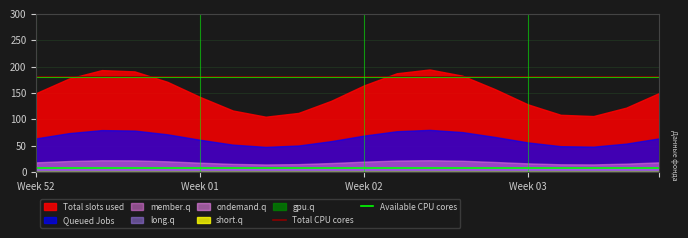

True or false: Total CPU cores and Available CPU cores cross at least once.

False